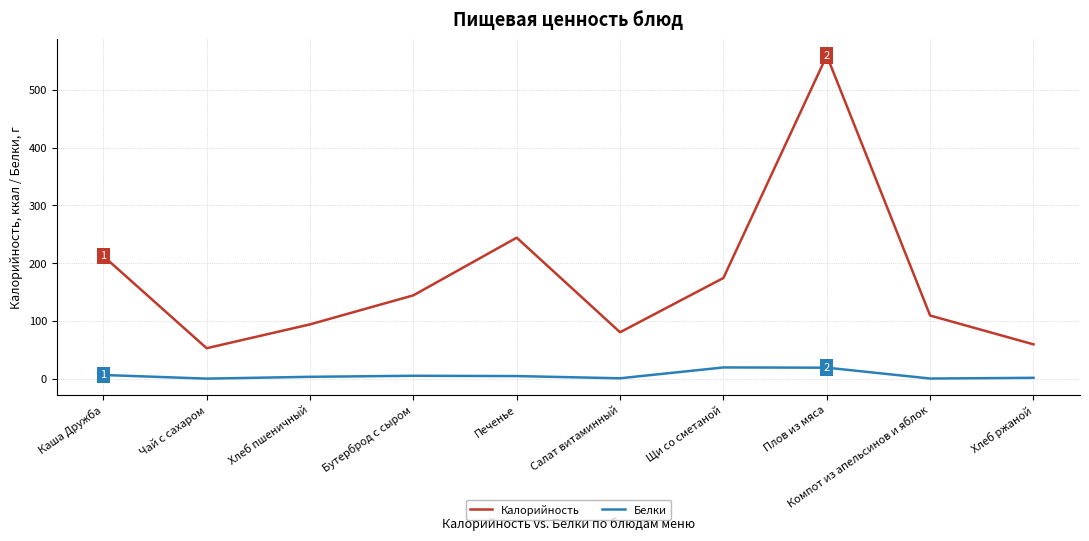

What is the minimum value for Калорийность?

52.7